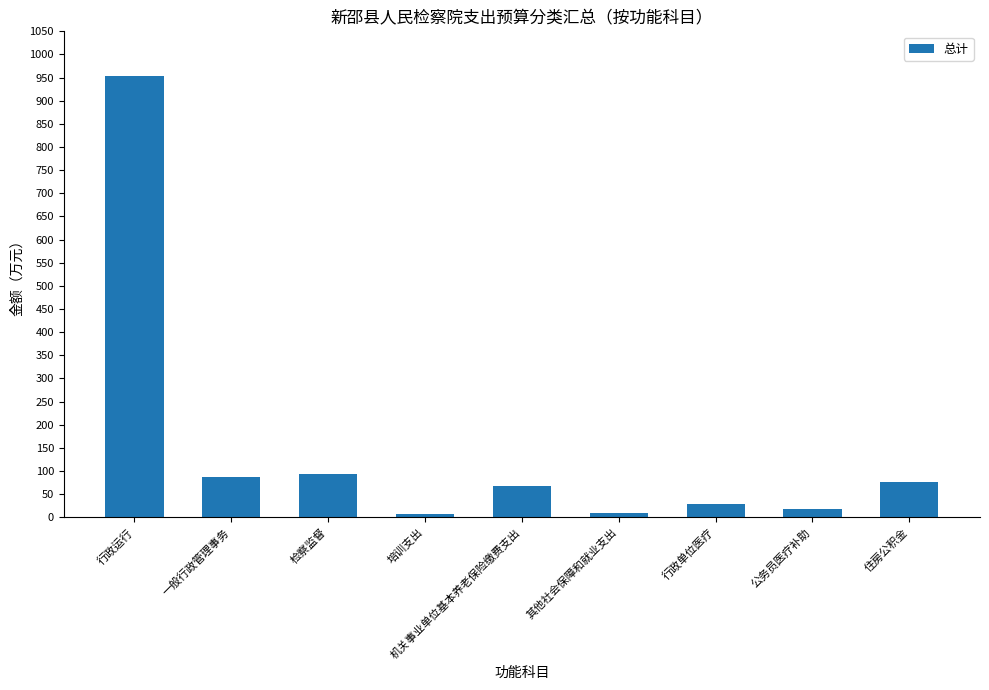

What value does the data have at 行政单位医疗?

29.3